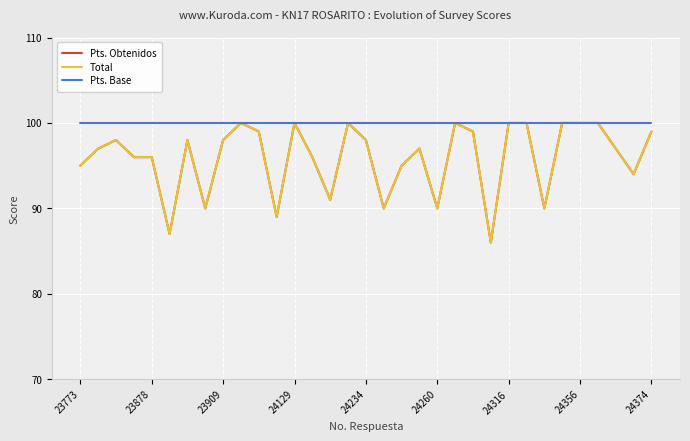

At which label is Total closest to 93?

31